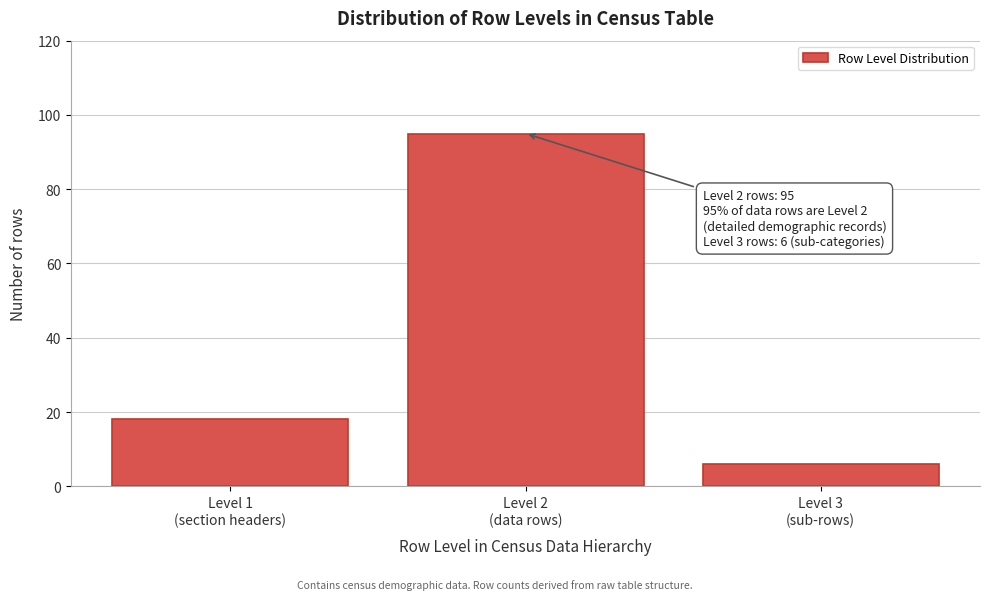

Reading left to right, transcribe all the data shown in this chart.

18	95	6